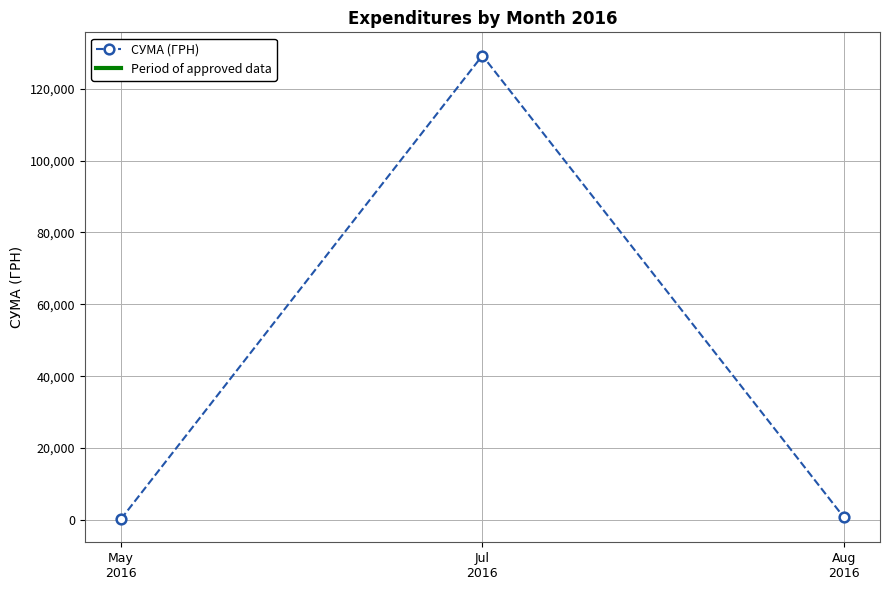

How many lines are shown in the chart?

1